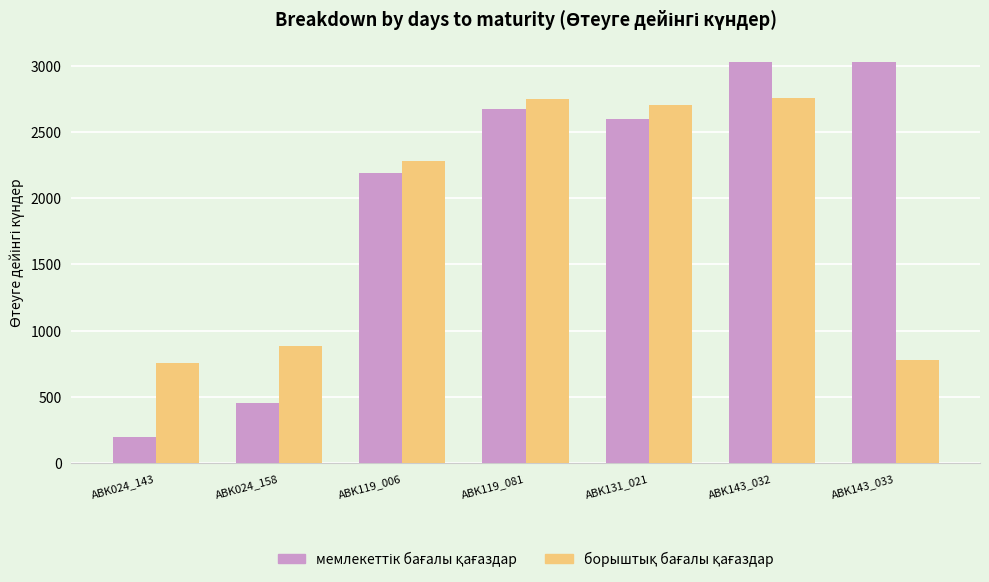

What is the smallest value displayed?

195